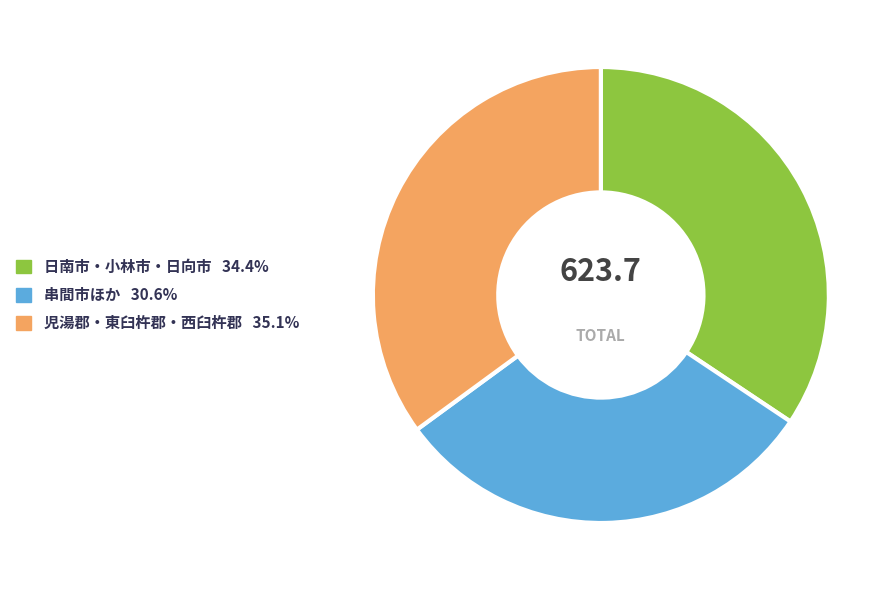

Is there a majority slice in this chart?

No